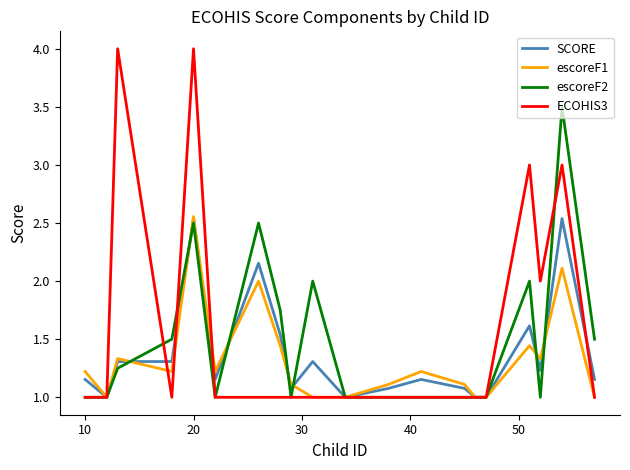

Which series has the largest range (max minus min)?

ECOHIS3